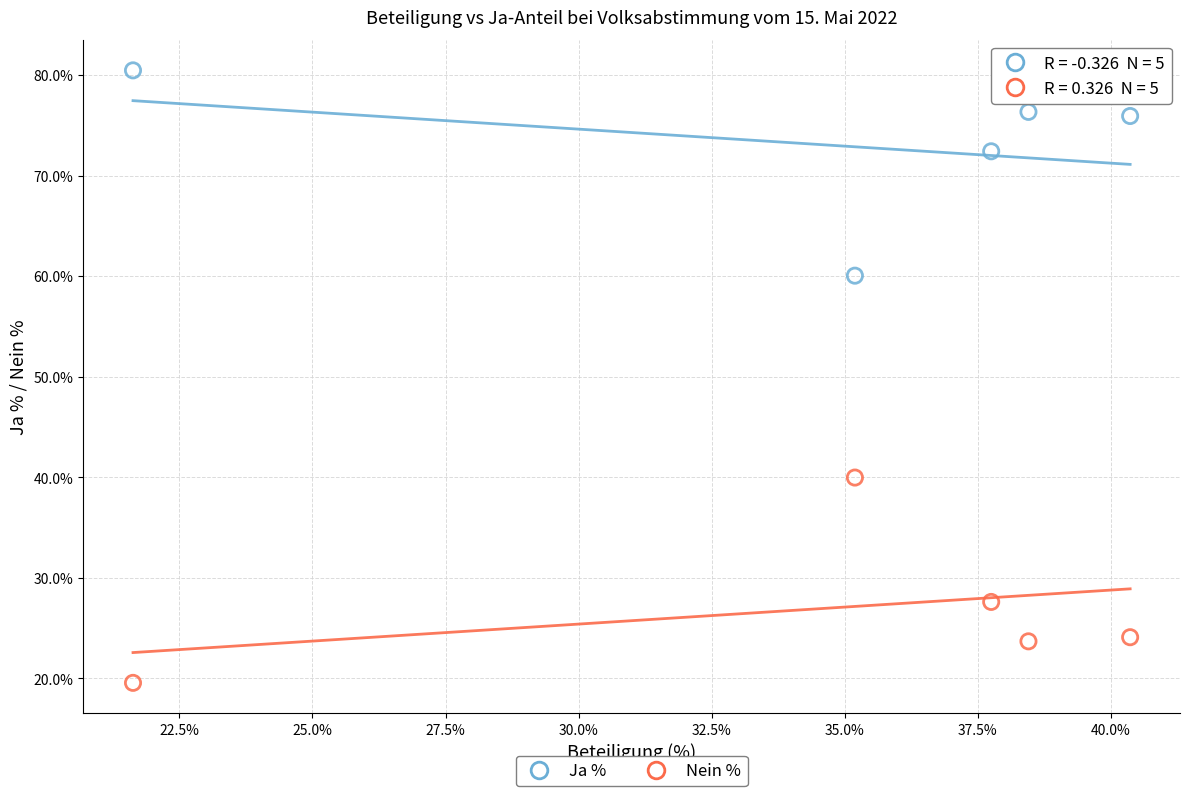

What are all the series names shown in the legend?

Ja %, Nein %